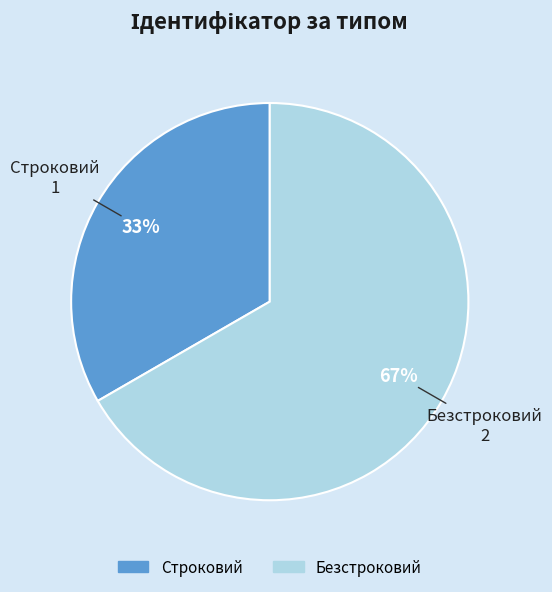

Which category has the biggest portion of the pie?

Безстроковий